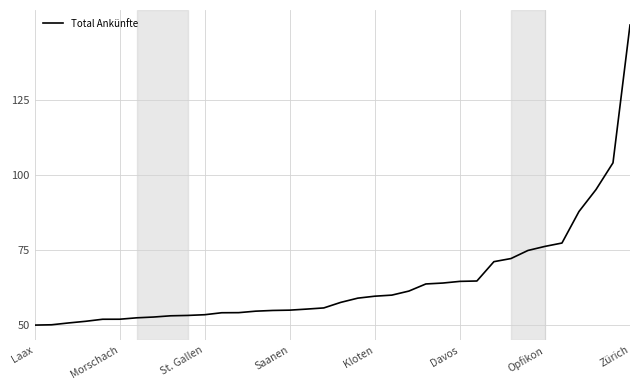

What is the greatest value displayed?

150.0